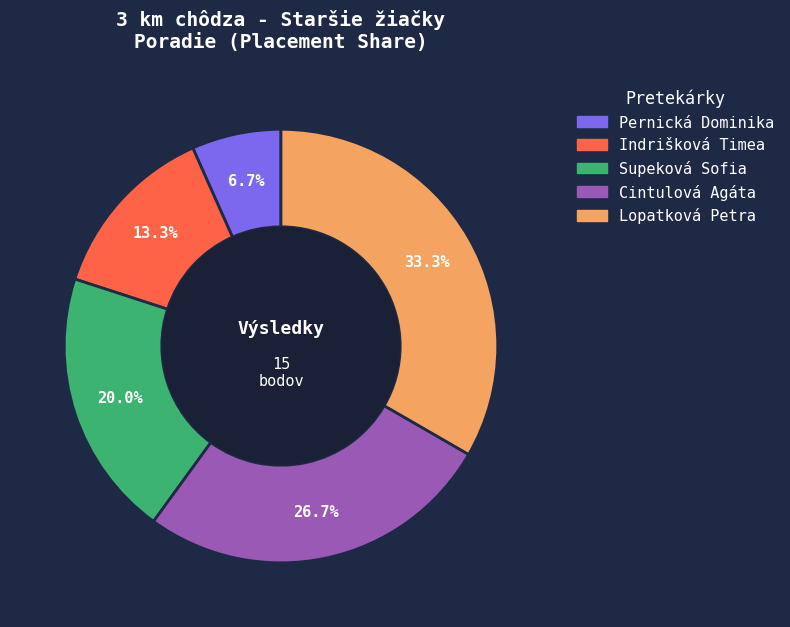

Is it true that Pernická Dominika is 7% of the pie?

True